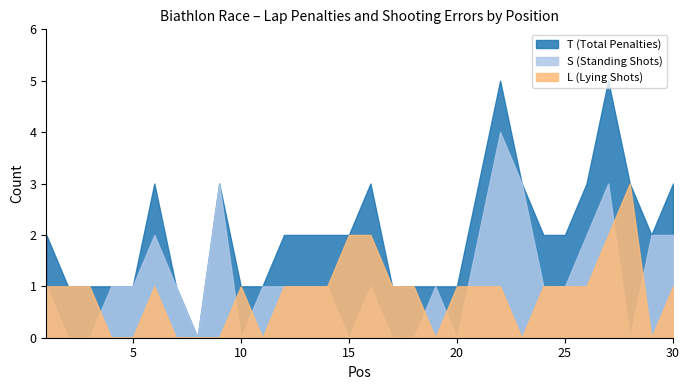

Between 1 and 26, which series saw the biggest shift?

S